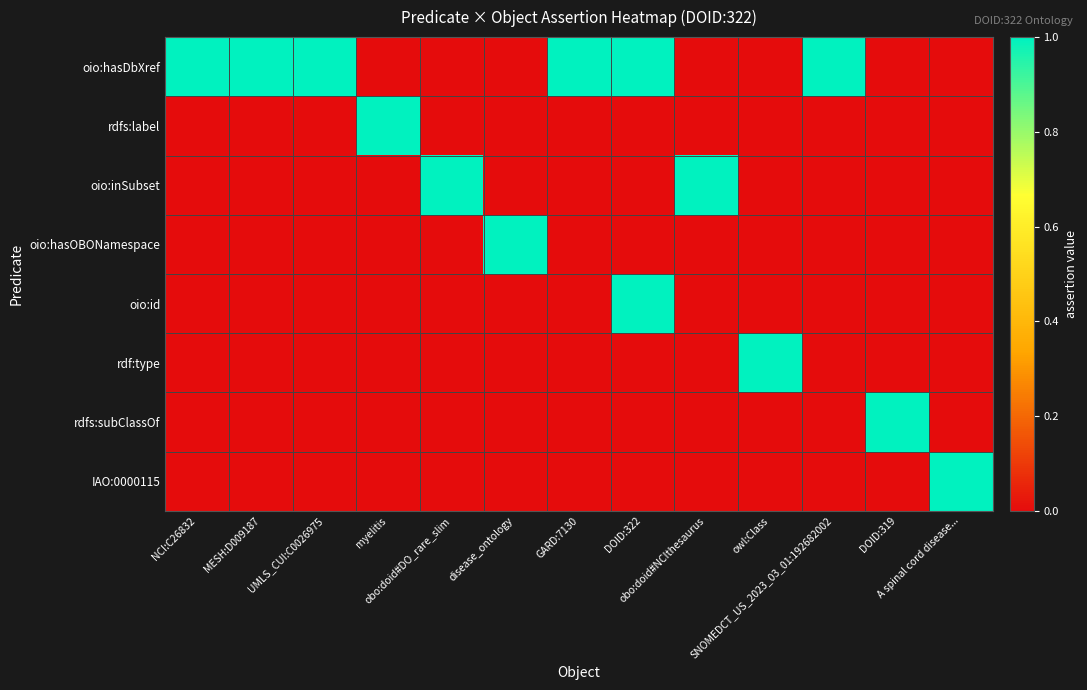

Which has a higher value, DOID:319 or DOID:322?

DOID:322